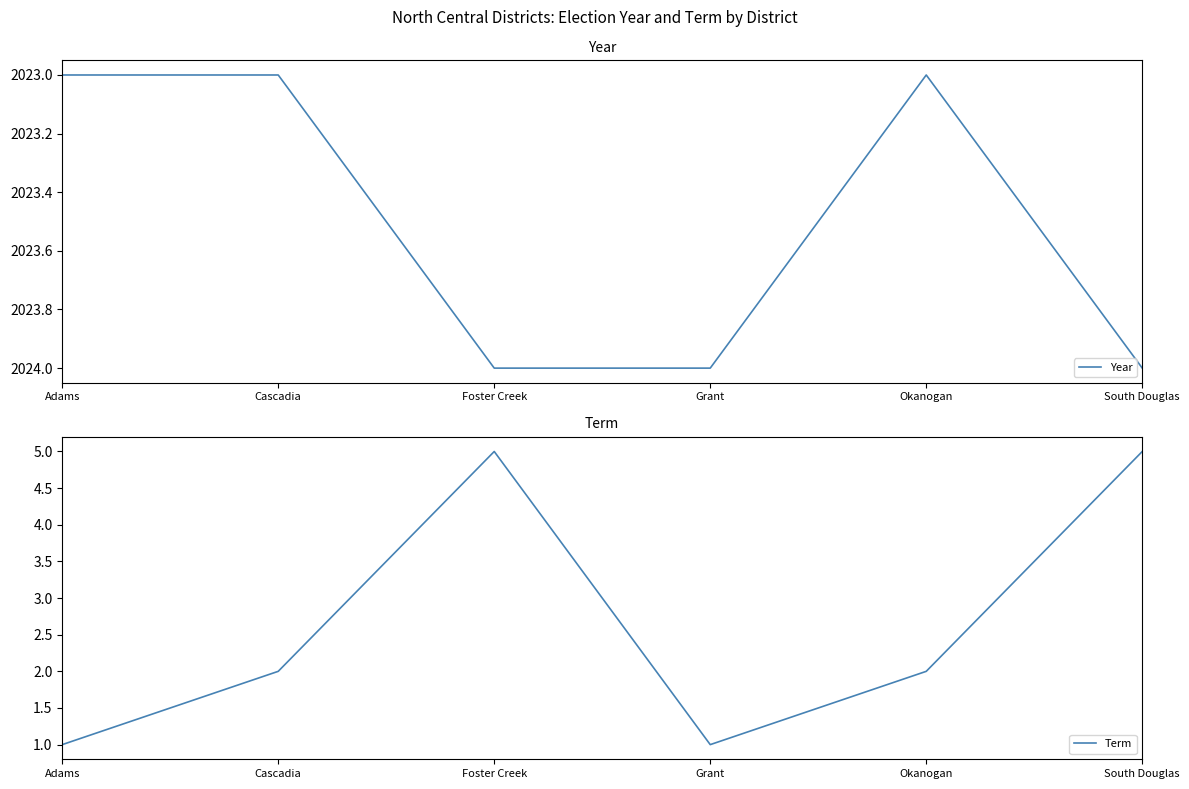

At which label is Year closest to 2023?

Adams